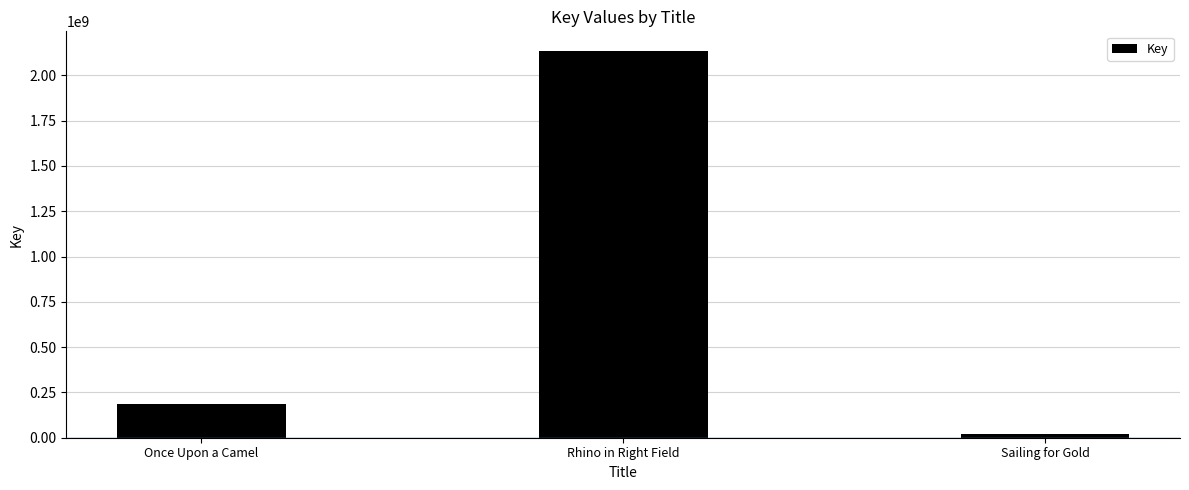

What is the value of the 1st bar from the left?

187003424